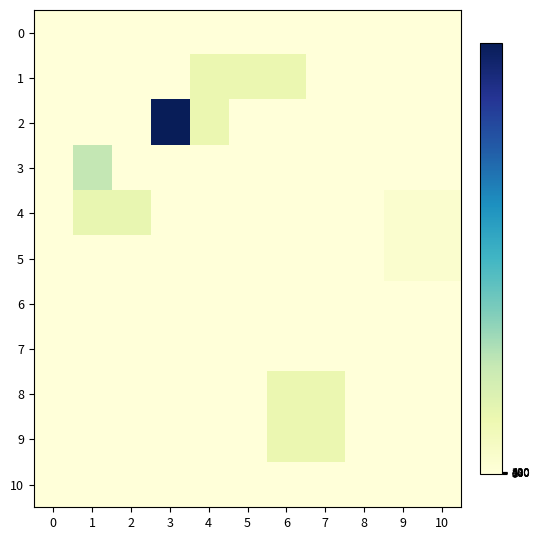

Which series changed the most between 3 and 10?

2